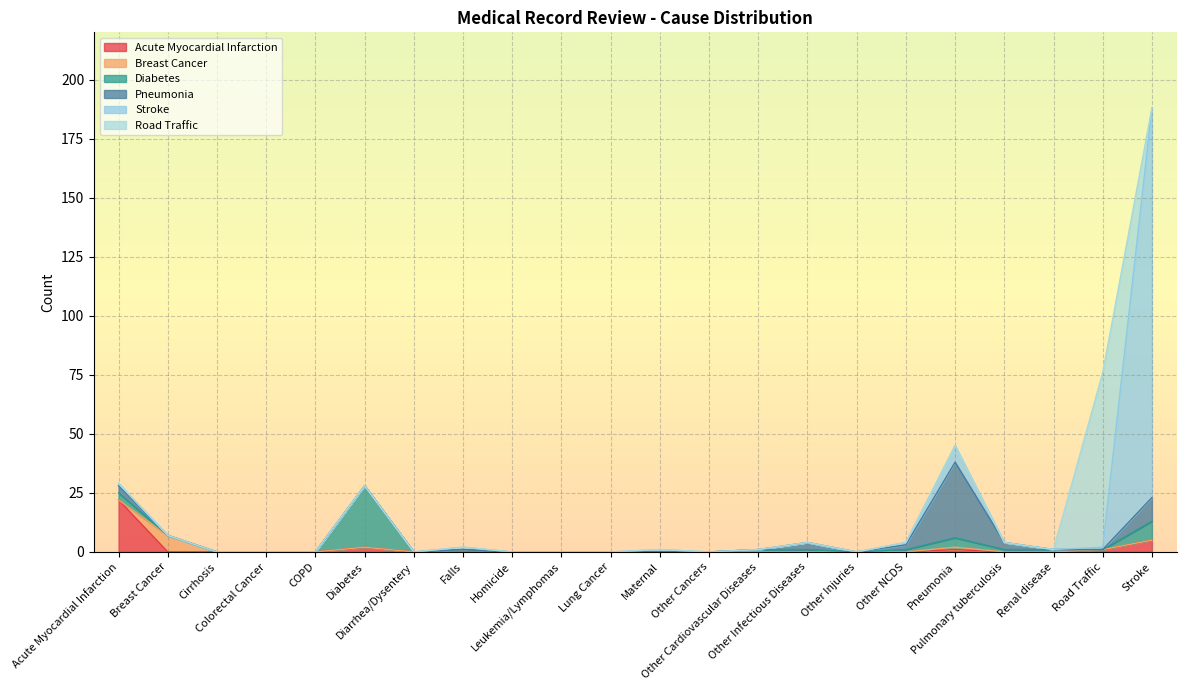

Where do Stroke and Road Traffic first cross each other?

Road Traffic and Stroke